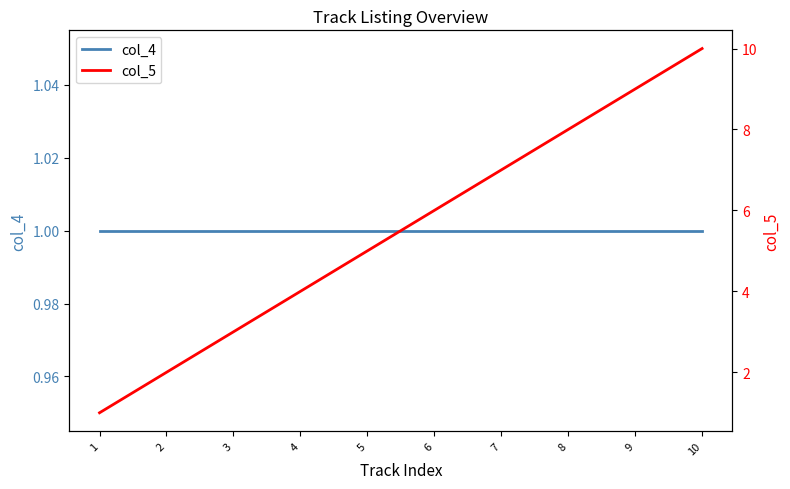

Reading left to right, list all the values displayed in this chart.

col_4: 1=1	2=1	3=1	4=1	5=1	6=1	7=1	8=1	9=1	10=1
col_5: 1=1	2=2	3=3	4=4	5=5	6=6	7=7	8=8	9=9	10=10